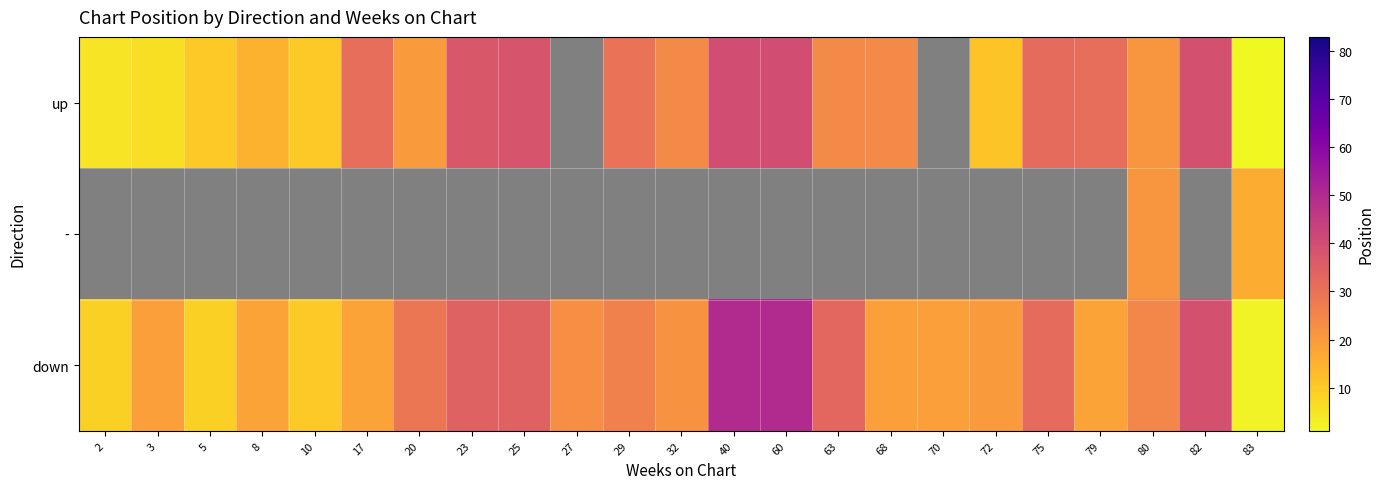

How many series are shown in this chart?

3